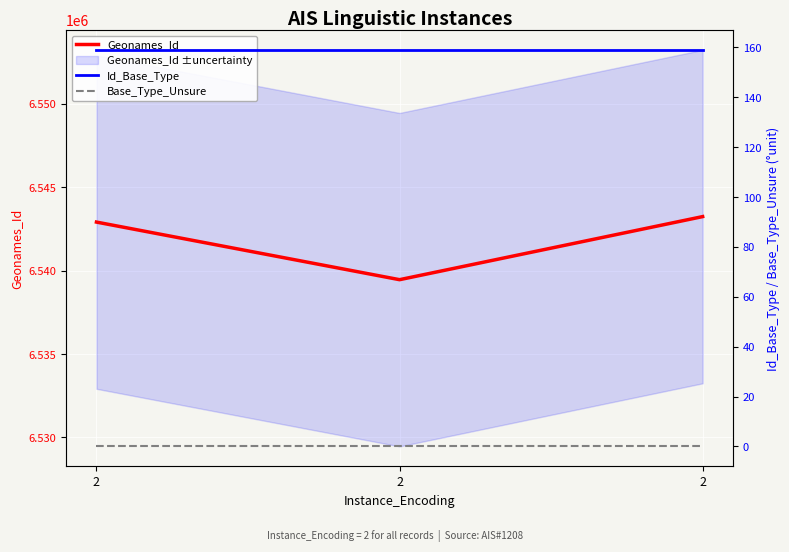

Reading left to right, transcribe all the data shown in this chart.

Geonames_Id: 6542917	6539462	6543246
Id_Base_Type: 159	159	159
Base_Type_Unsure: 0	0	0